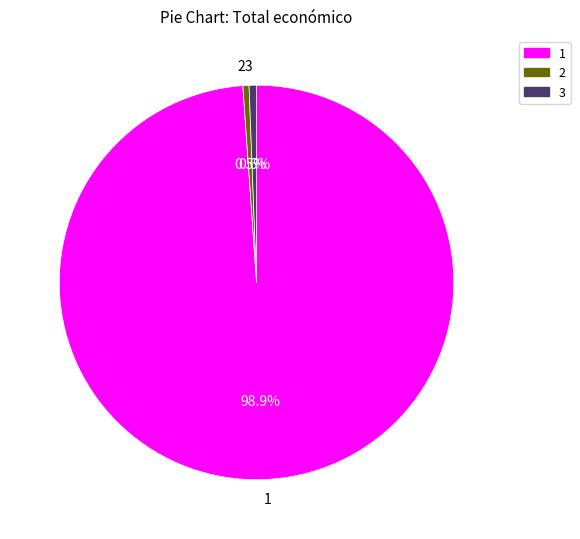

Which slice represents more than half of the pie?

1